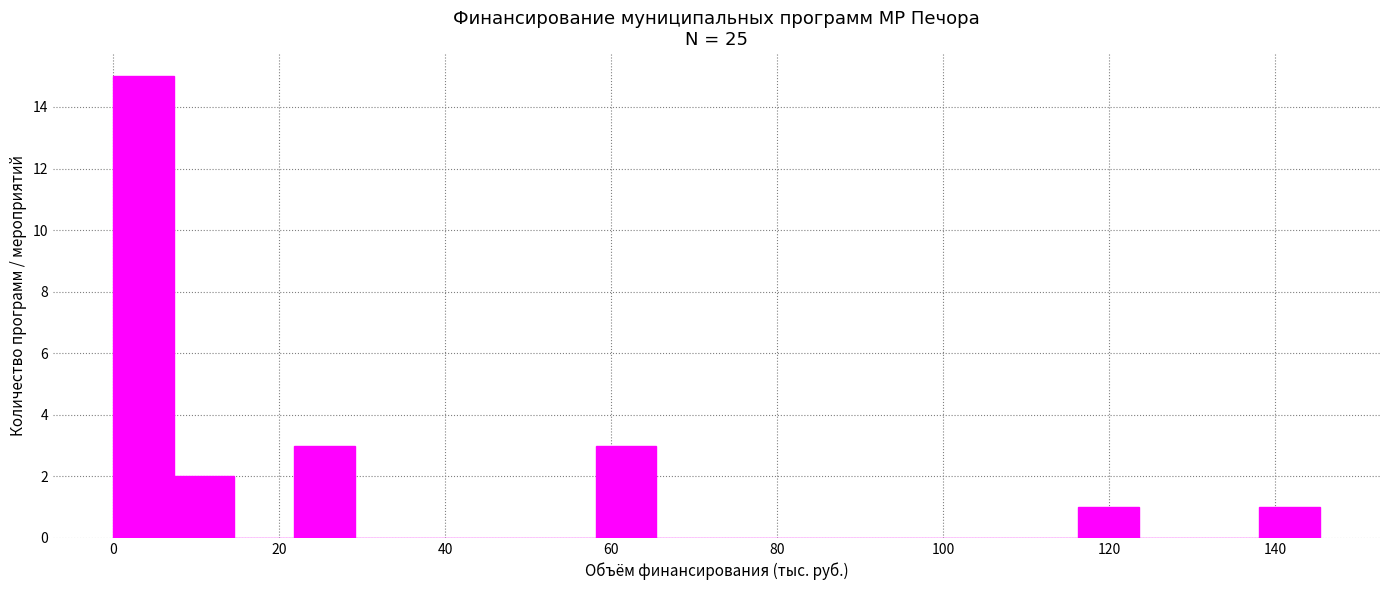

Read against the x-axis, roughly where is the centre of the tallest bar?

4